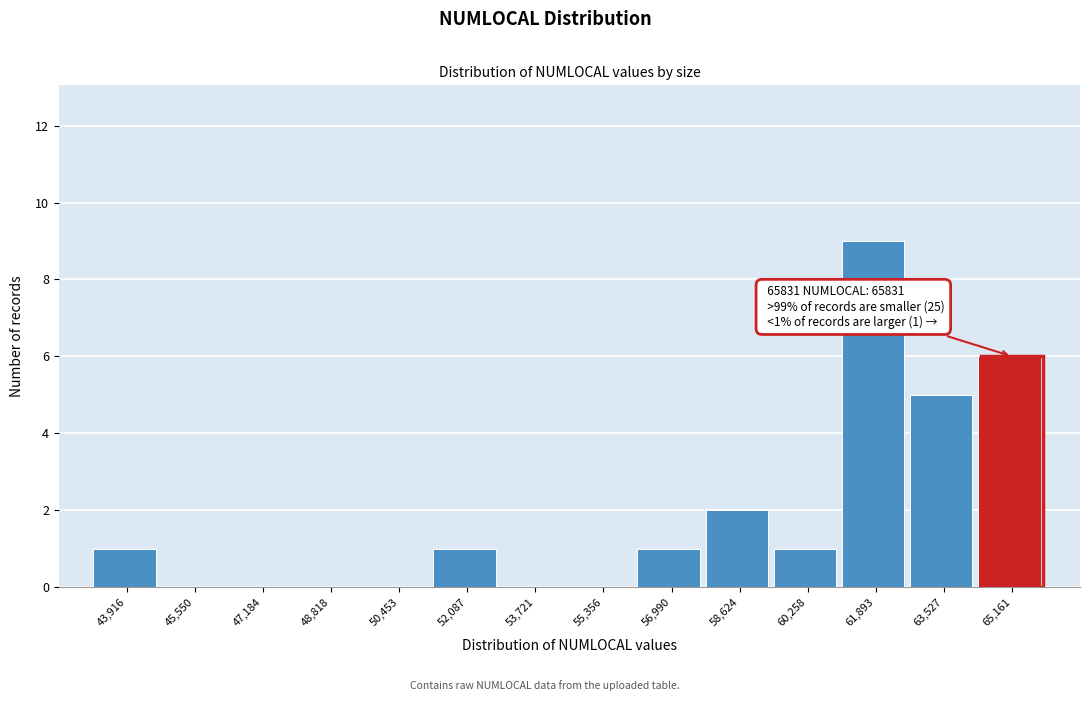

Reading left to right, list all the values displayed in this chart.

43,916=1	45,550=0	47,184=0	48,818=0	50,453=0	52,087=1	53,721=0	55,356=0	56,990=1	58,624=2	60,258=1	61,893=9	63,527=5	65,161=6